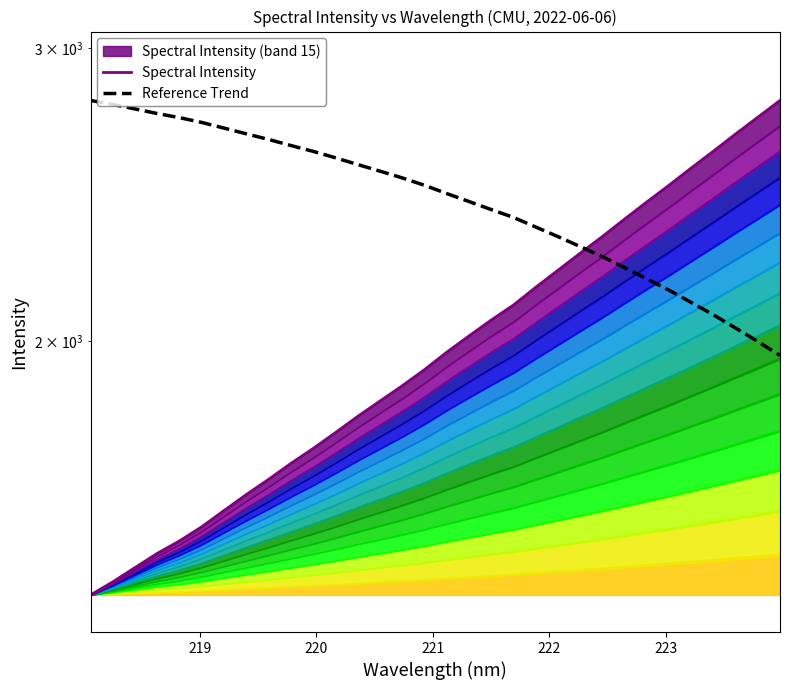

True or false: Reference Trend and Spectral Intensity cross at least once.

True